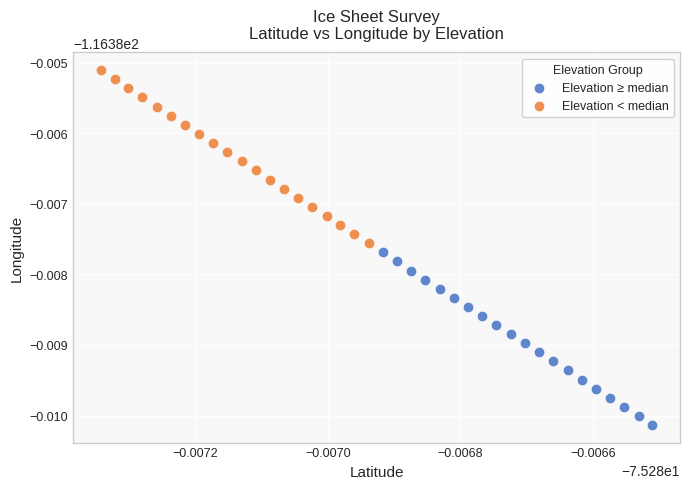

Which series has the widest spread of Y values?

Elevation < median